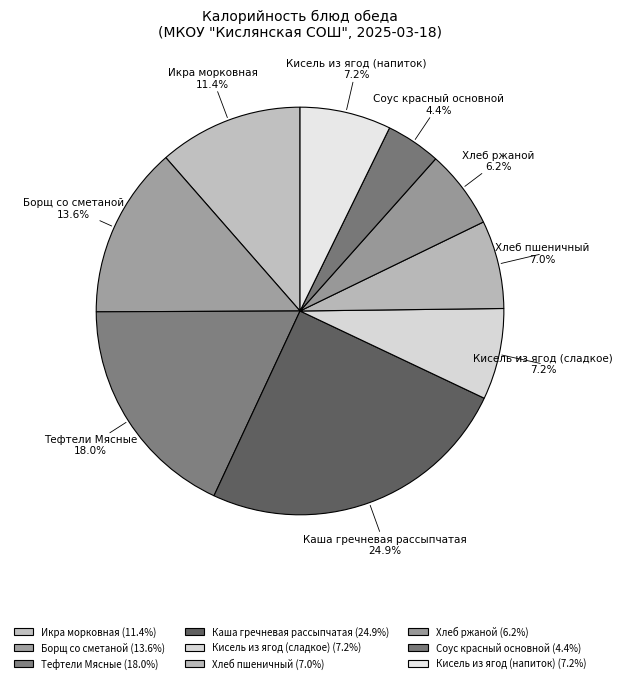

Which has a higher value, Икра морковная or Хлеб пшеничный?

Икра морковная